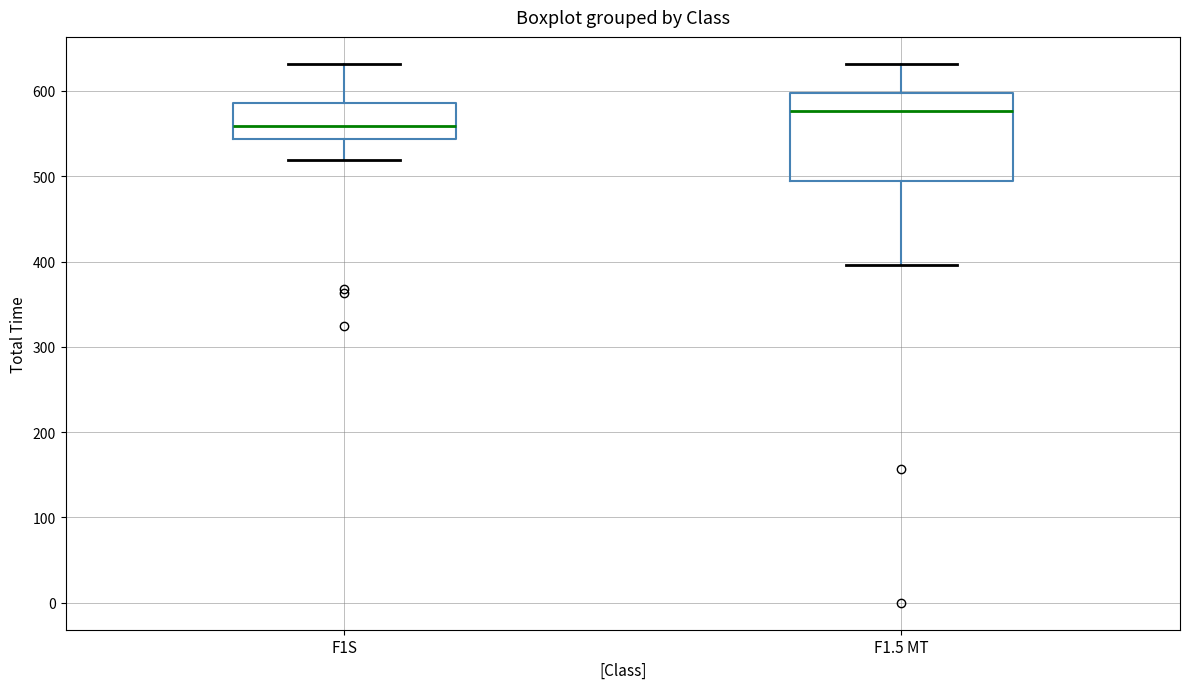

Where does the lower whisker of the box for F1S end on the y-axis? The values are not printed on the chart, so give them approximately, as read against the axis.

520